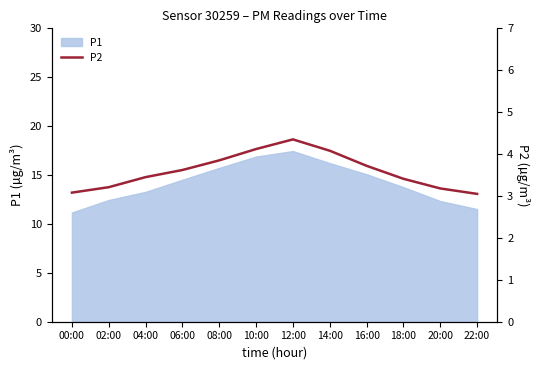

Which category has the highest value across all series?

12:00